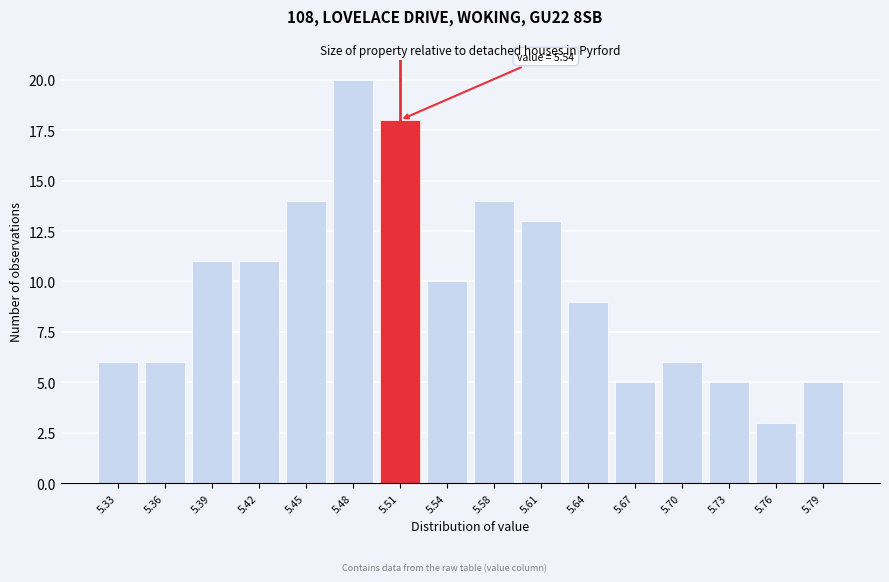

Reading left to right, list all the values displayed in this chart.

6	6	11	11	14	20	18	10	14	13	9	5	6	5	3	5